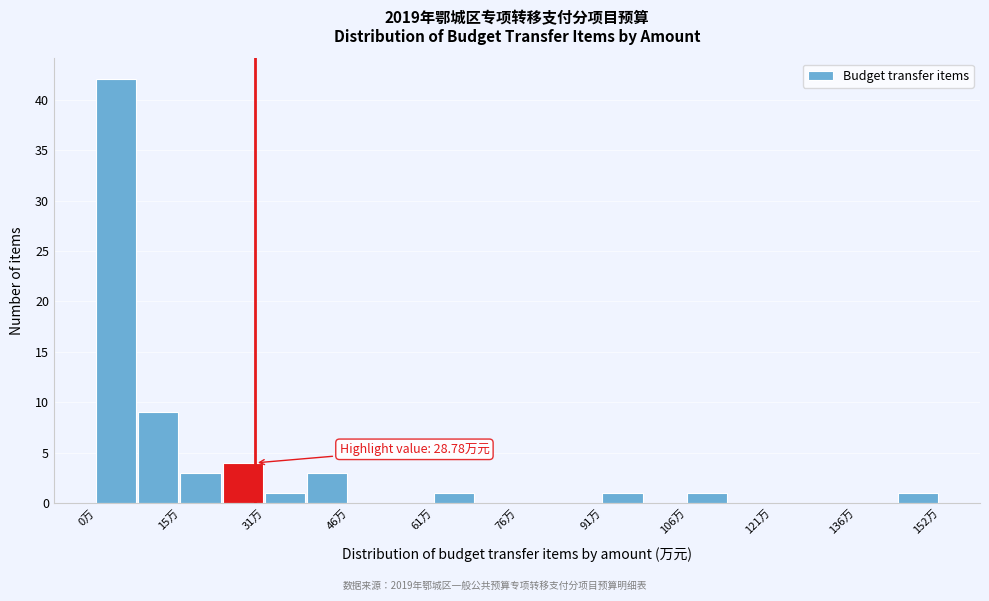

Around what value on the x-axis is the tallest bar? Give the approximate position of its centre, as read against the axis.

4